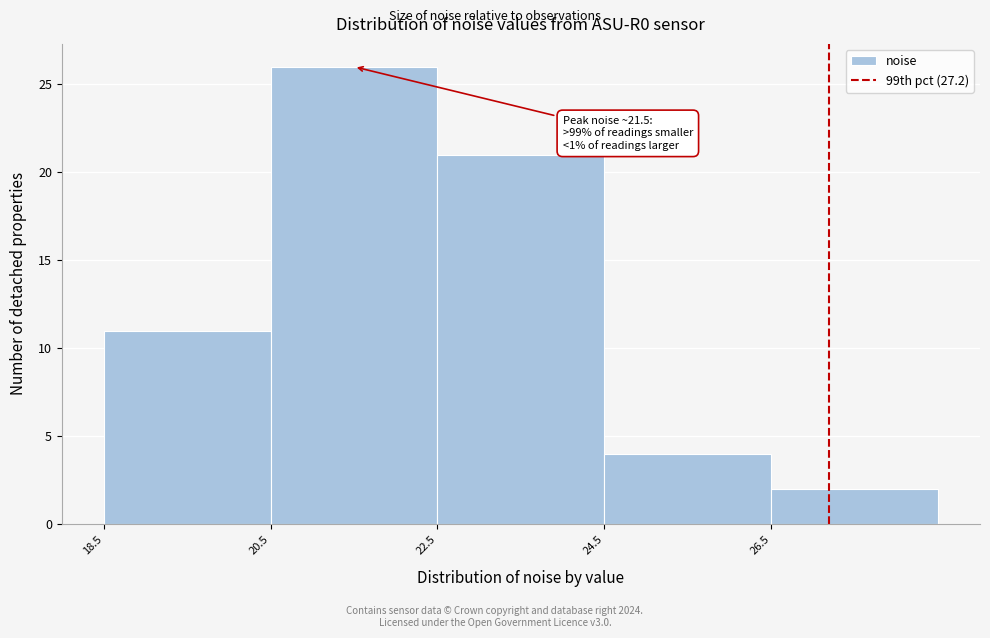

Which range on the x-axis has the tallest bar?

20.4 to 22.4